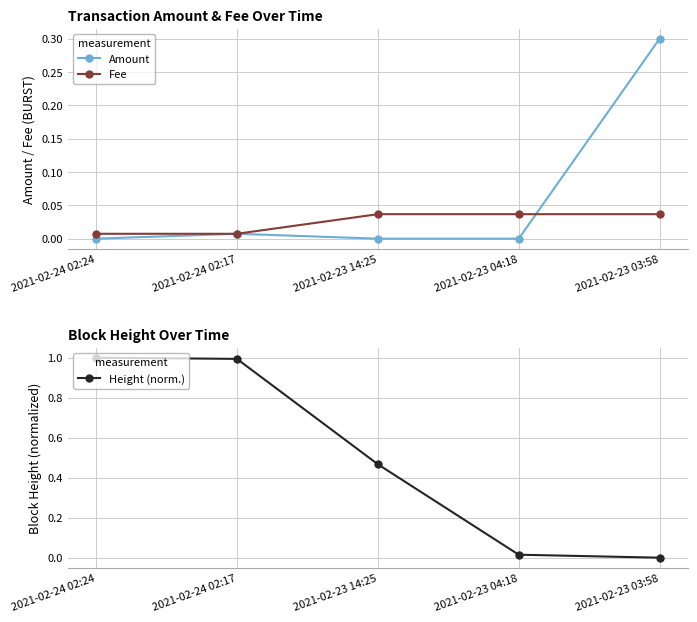

What is the value of the Height (norm.) point at the 3rd from the left?

0.5